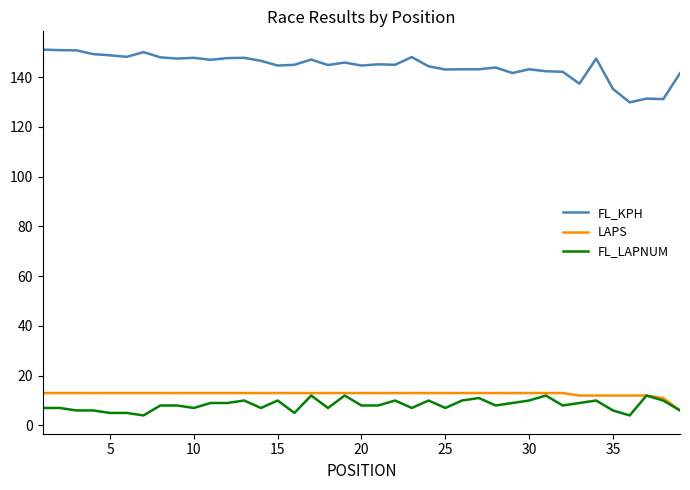

Which series has the largest range (max minus min)?

FL_KPH